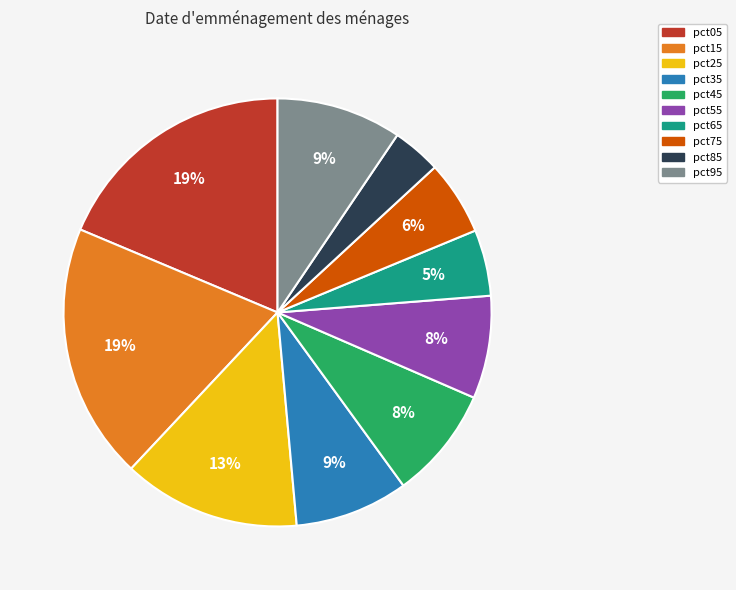

Combined, do pct05 and pct25 account for over 50%?

No